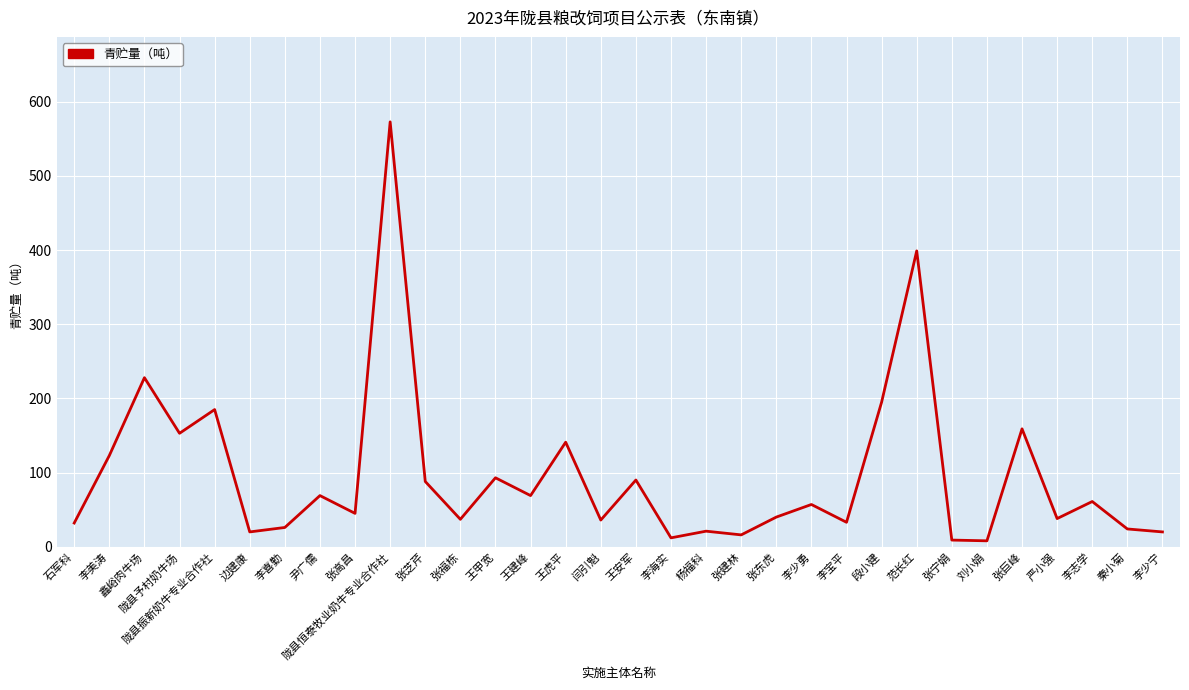

How many lines are shown in the chart?

1